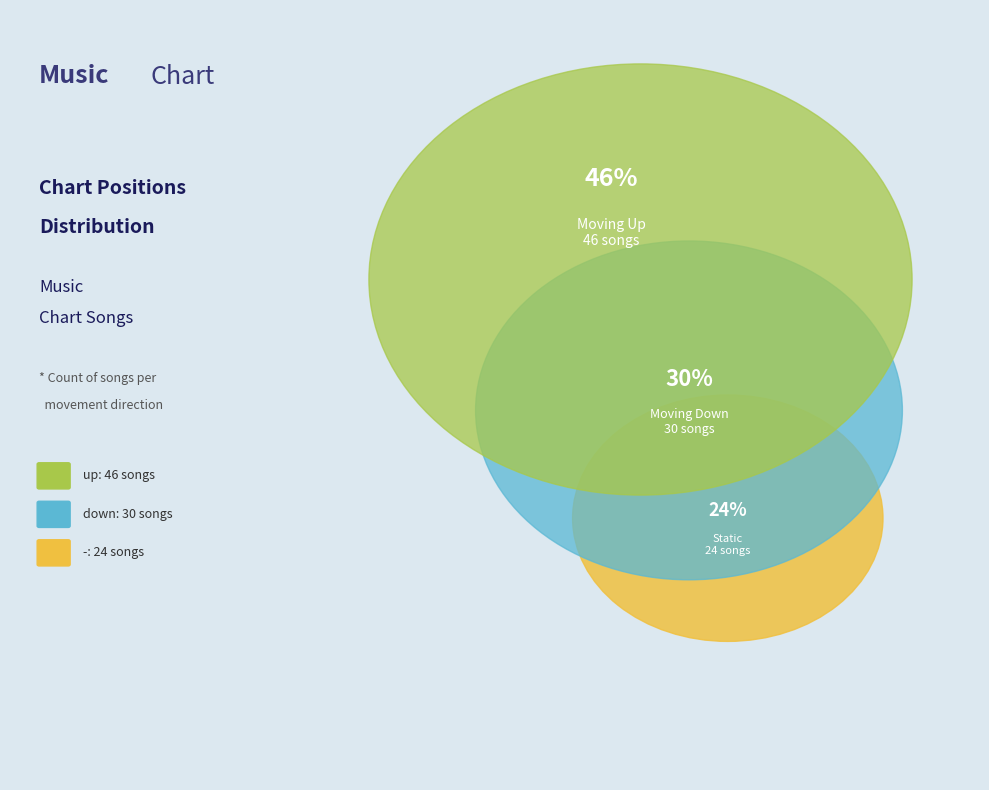

Approximately how many times larger is the value at down compared to up?

0.7